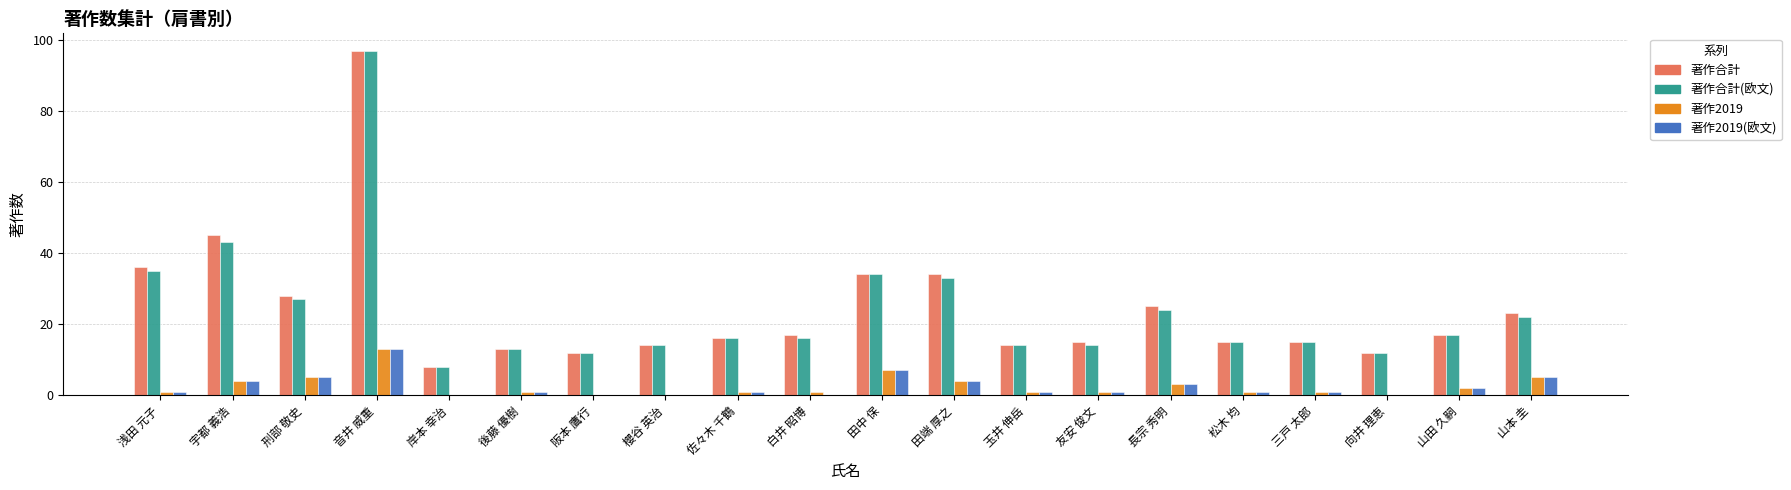

At which label is 著作合計(欧文) closest to 52?

宇都 義浩